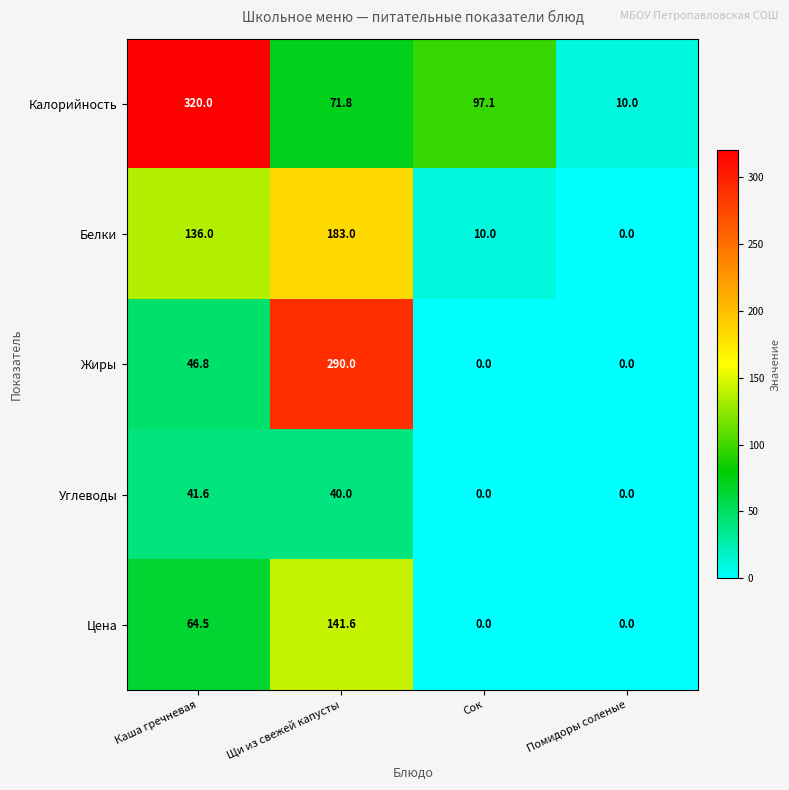

What is the difference between the second highest and second lowest values in the Жиры series?

46.8